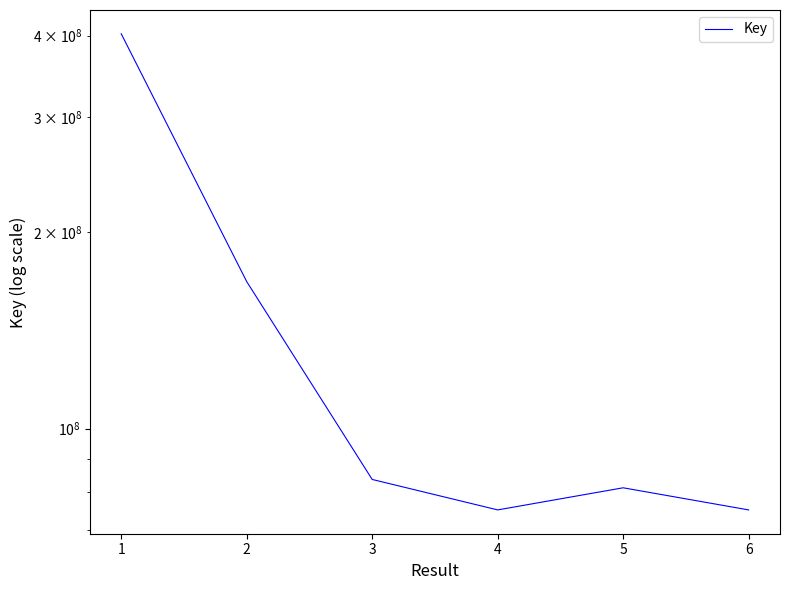

The value at 4 is 38806694. True or false?

False